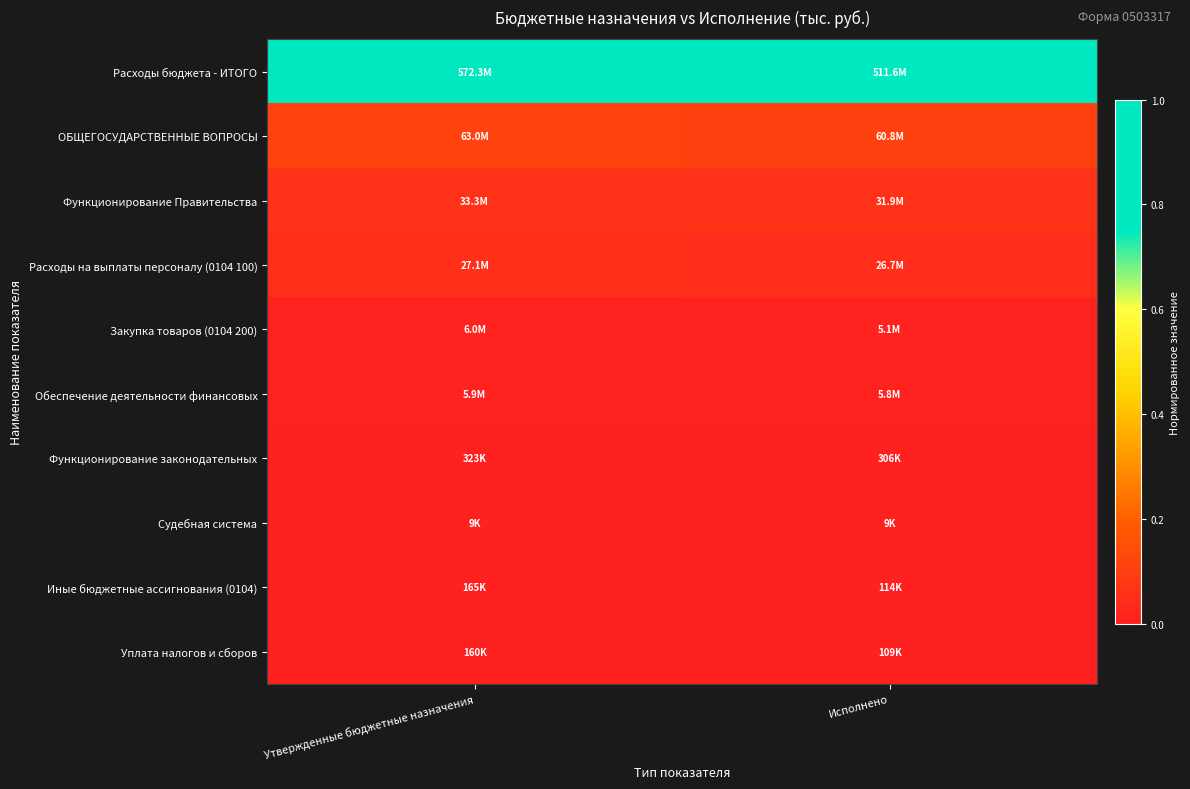

List the series in order of their peak value, lowest first.

Судебная система, Уплата налогов и сборов, Иные бюджетные ассигнования (0104), Функционирование законодательных, Обеспечение деятельности финансовых, Закупка товаров (0104 200), Расходы на выплаты персоналу (0104 100), Функционирование Правительства, ОБЩЕГОСУДАРСТВЕННЫЕ ВОПРОСЫ, Расходы бюджета - ИТОГО